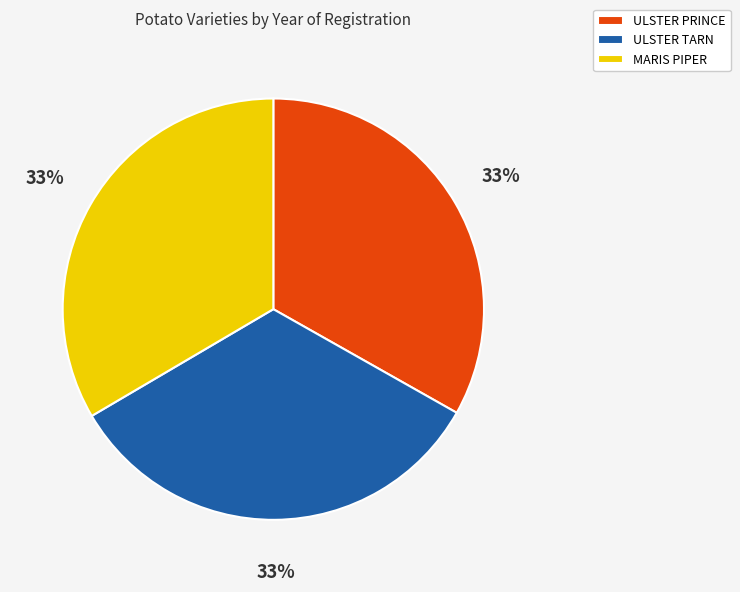

What is the ratio of the value at MARIS PIPER to the value at ULSTER TARN?

1.0